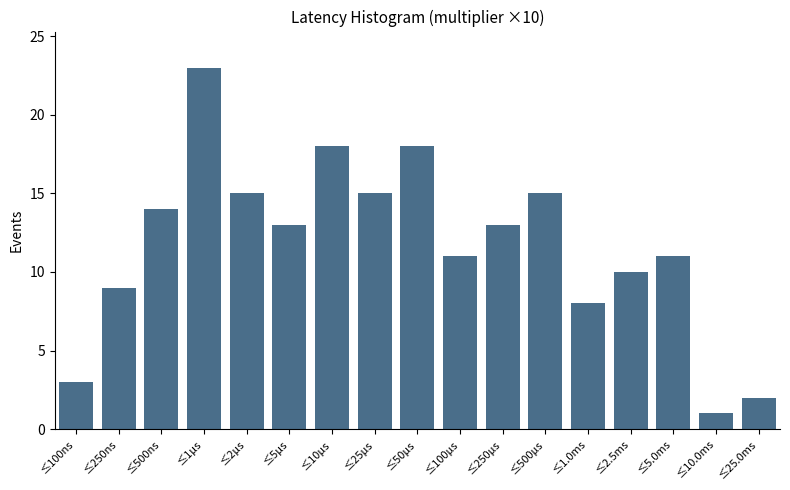

Reading left to right, transcribe all the data shown in this chart.

3	9	14	23	15	13	18	15	18	11	13	15	8	10	11	1	2